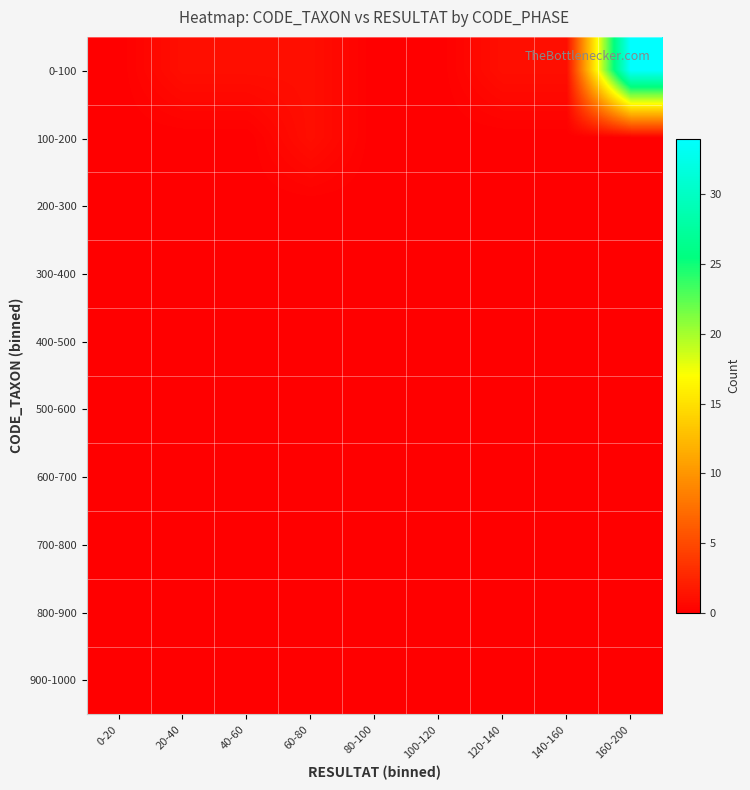

Which category has the lowest value across all series?

0-20